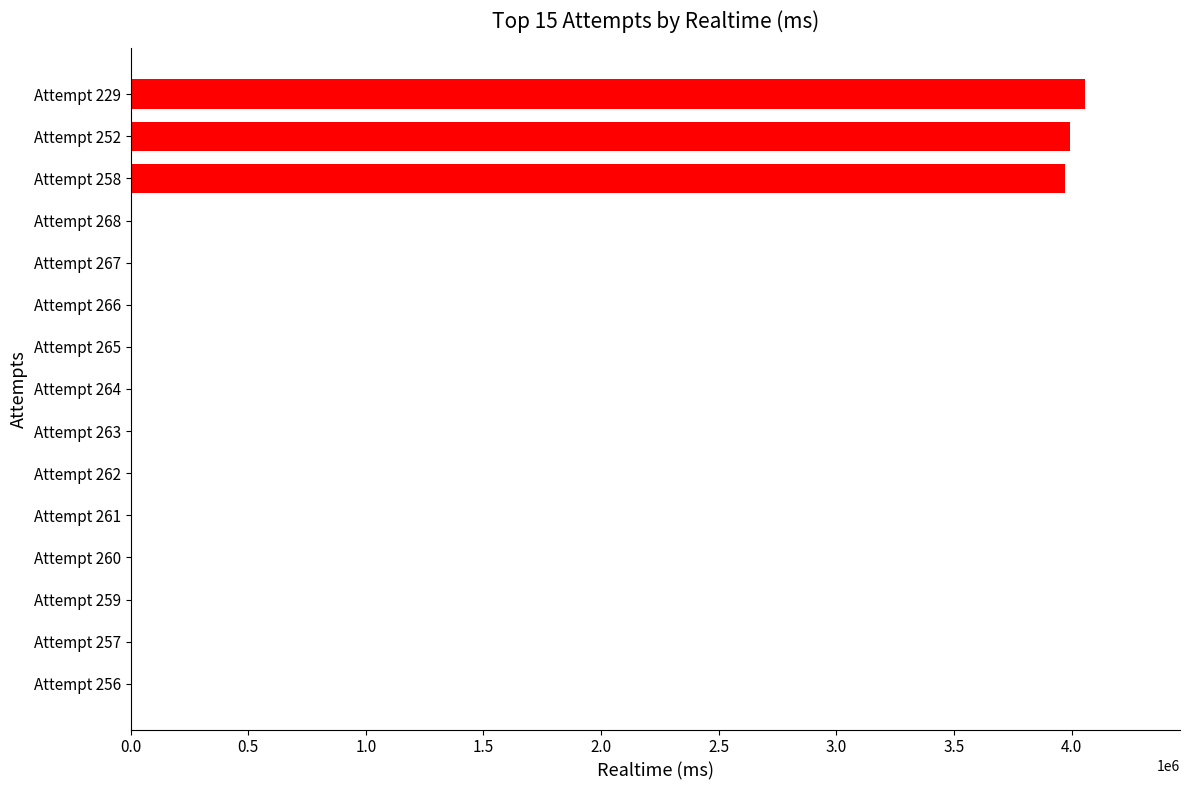

Reading top to bottom, transcribe all the data shown in this chart.

Attempt 229=4054443	Attempt 252=3991179	Attempt 258=3972255	Attempt 268=0	Attempt 267=0	Attempt 266=0	Attempt 265=0	Attempt 264=0	Attempt 263=0	Attempt 262=0	Attempt 261=0	Attempt 260=0	Attempt 259=0	Attempt 257=0	Attempt 256=0